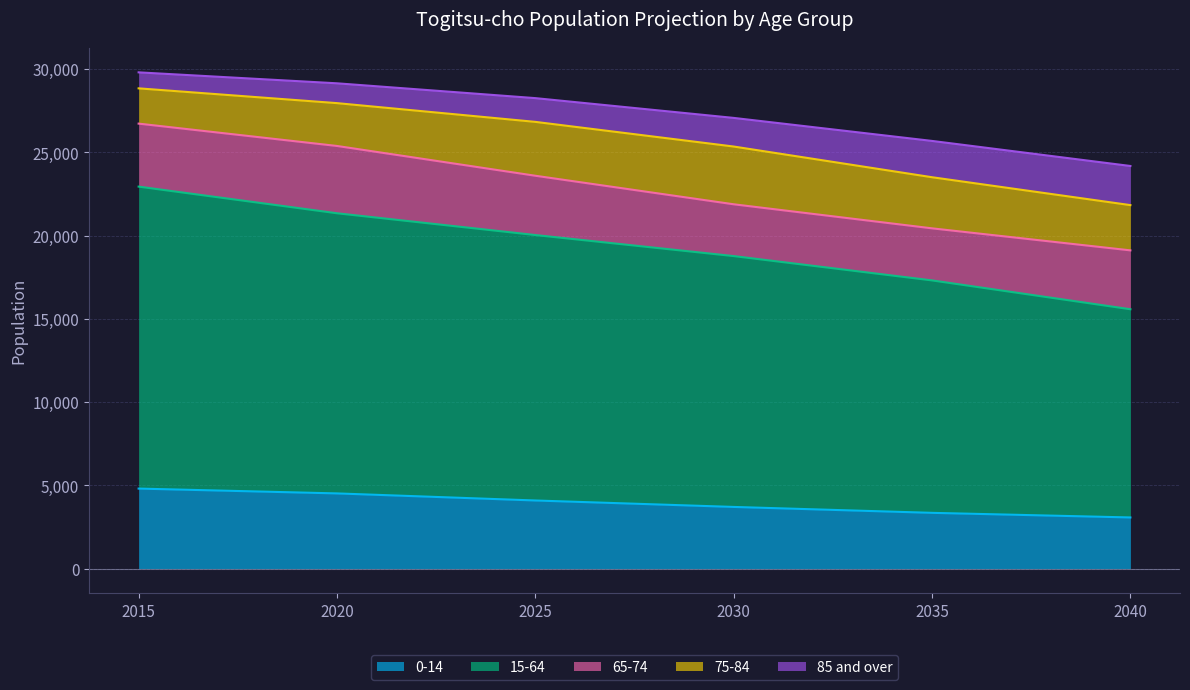

The 0-14 series shows 3069 at 2040. True or false?

True